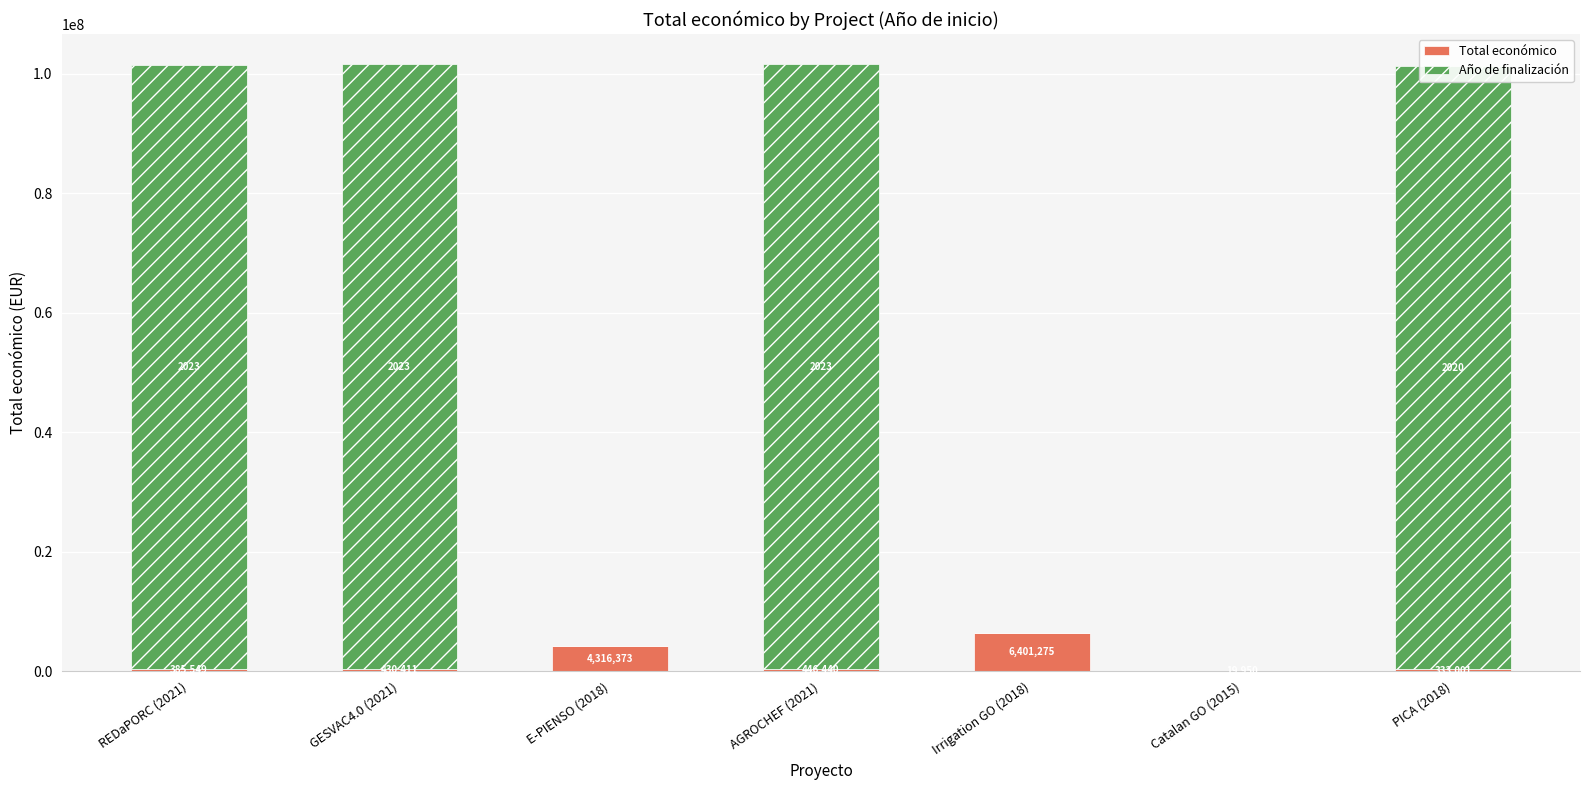

What is the total value across all series at AGROCHEF (2021)?

101596440